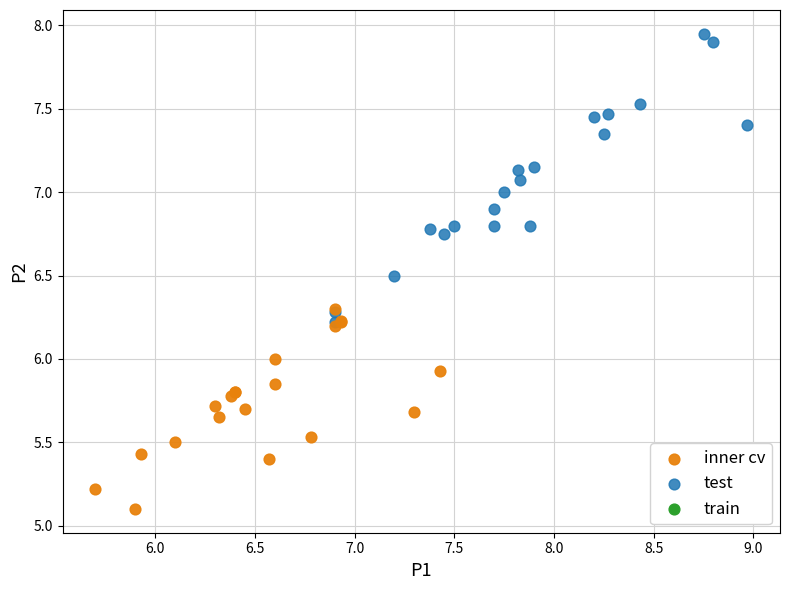

Which series has the largest Y range (max minus min)?

test